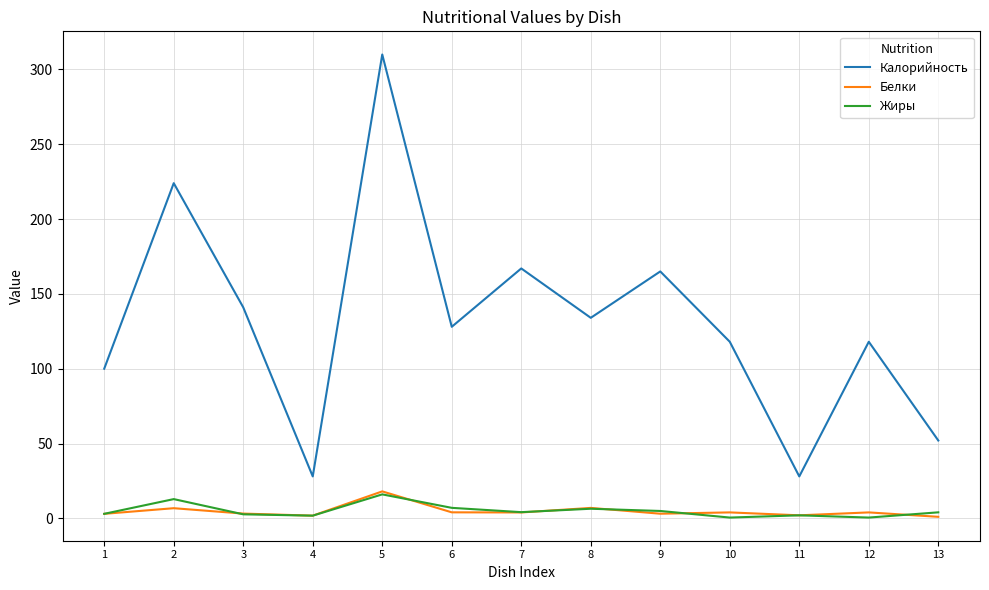

What is the spread (max minus min) of values at 5?

294.0